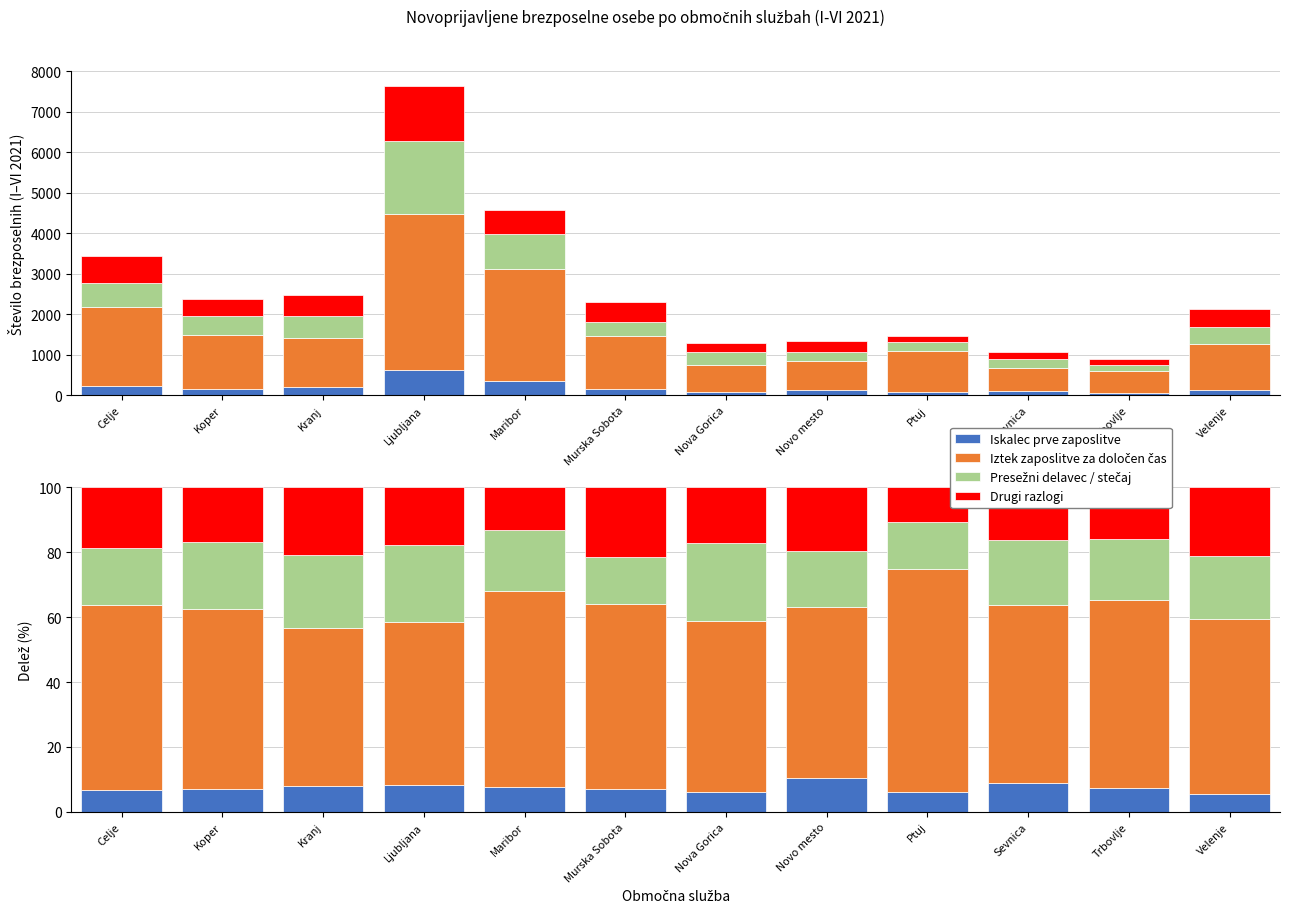

Does the chart contain any negative values?

No